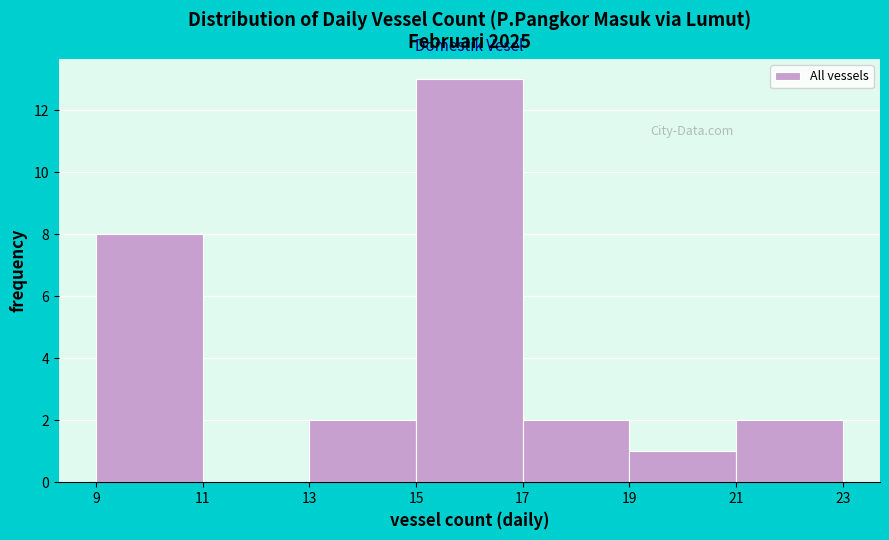

What is the height of the bar covering 13 to 15 on the x-axis? The values are not printed on the chart, so give them approximately, as read against the axis.

2